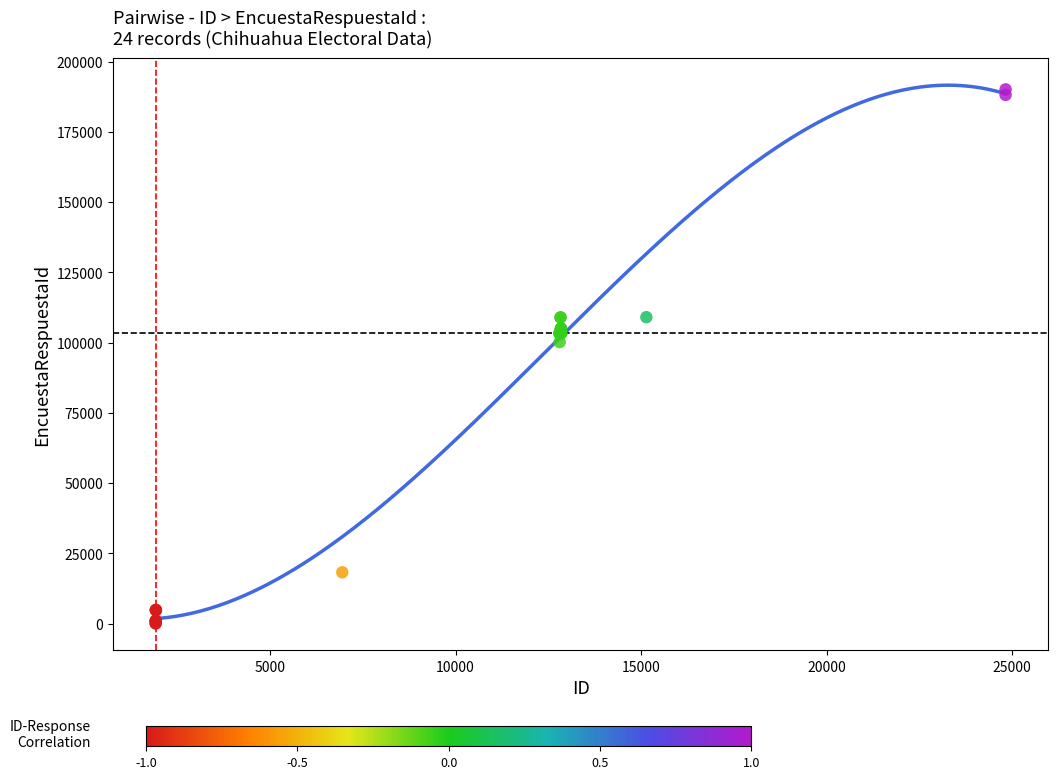

What Y value in the scatter plot is closest to 95140?

100214